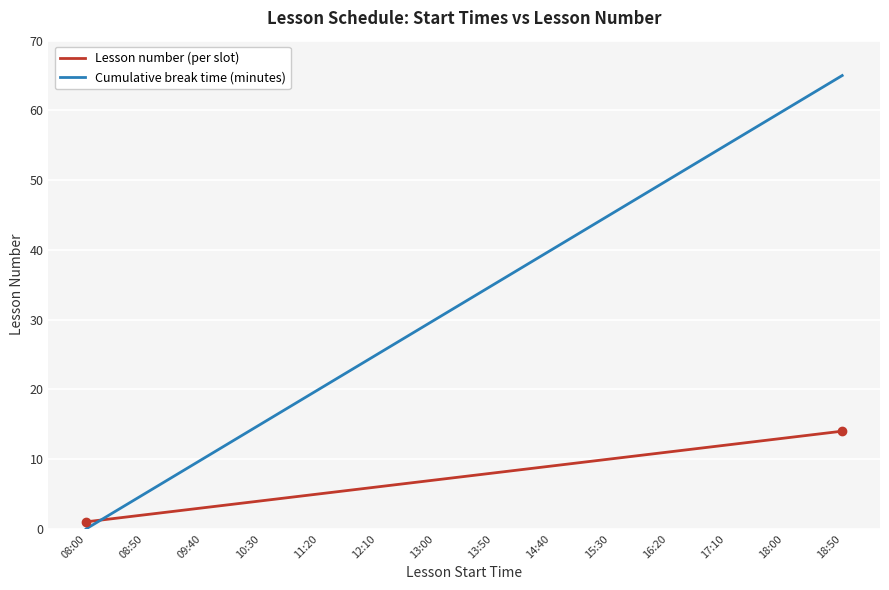

At how many categories does at least one series exceed 47?

4